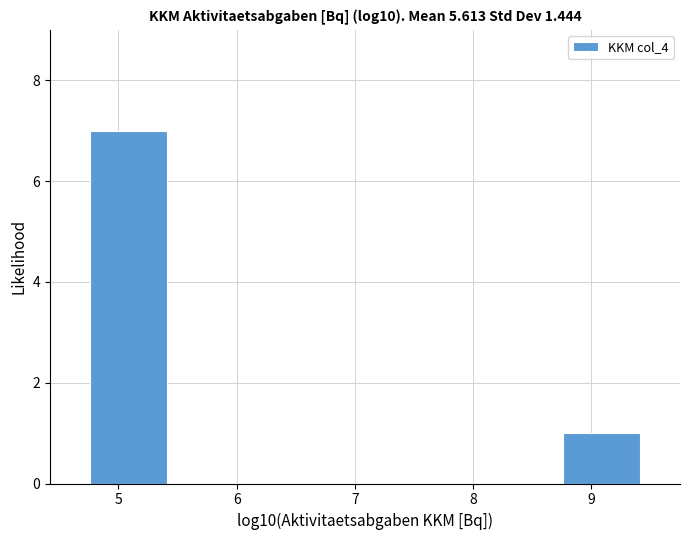

What is the height of the bar covering 4.8 to 5.4 on the x-axis? Neither the bar edges nor the heights are printed on the chart, so give them approximately, as read against the axes.

7